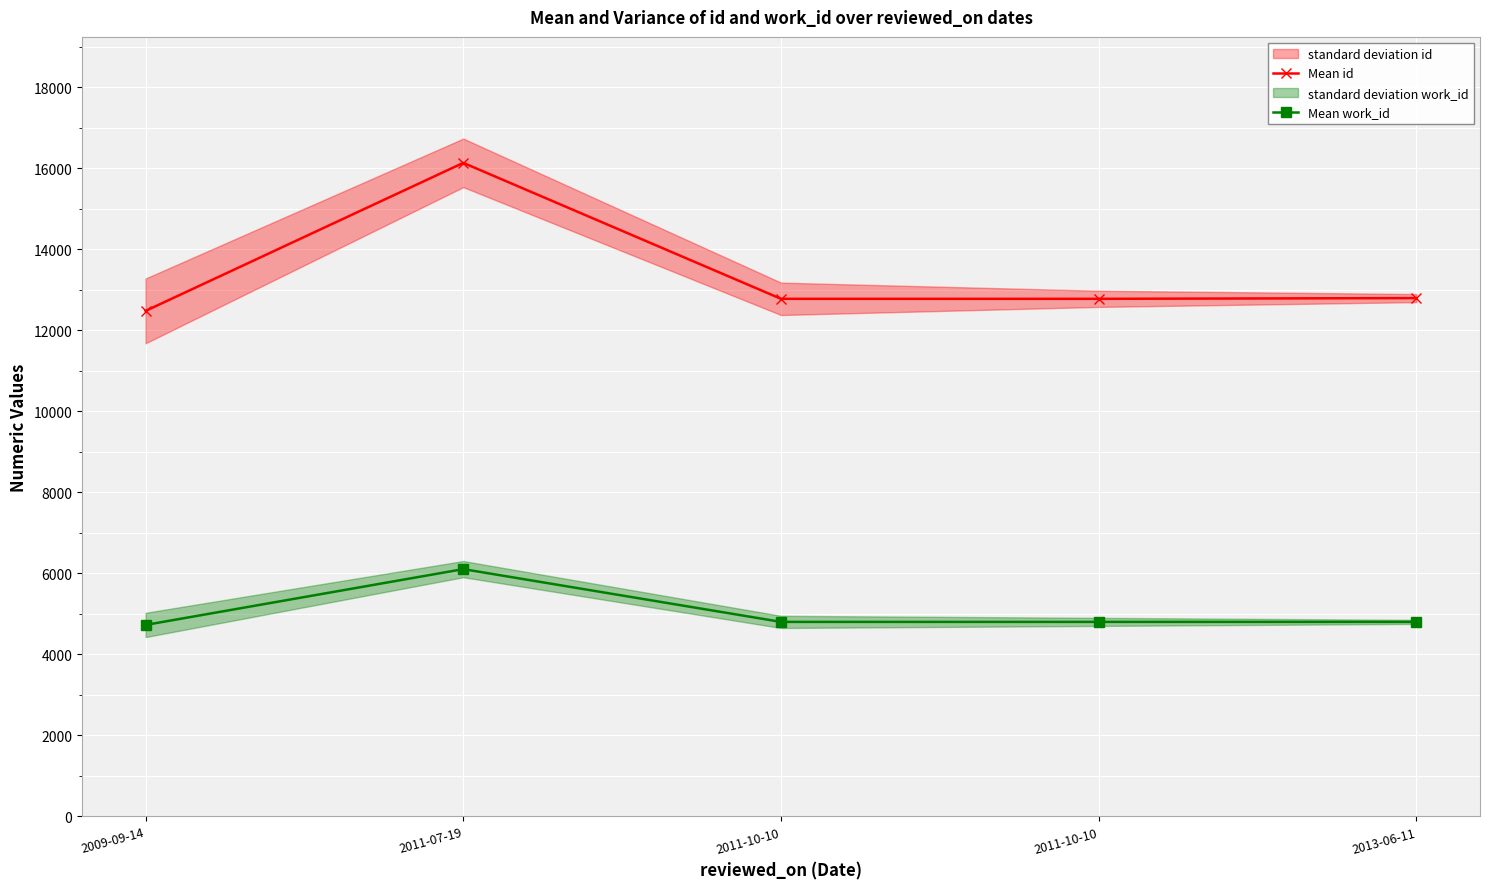

True or false: Mean id has a value of 12779 at 2011-10-10.

True